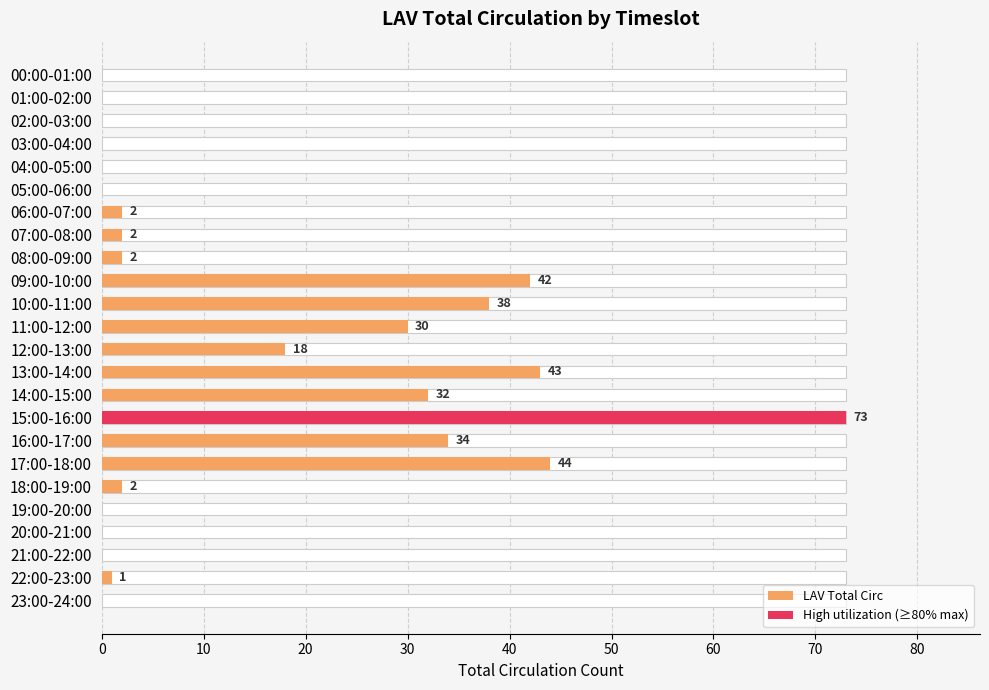

What is the spread (max minus min) of values at 22:00-23:00?

1